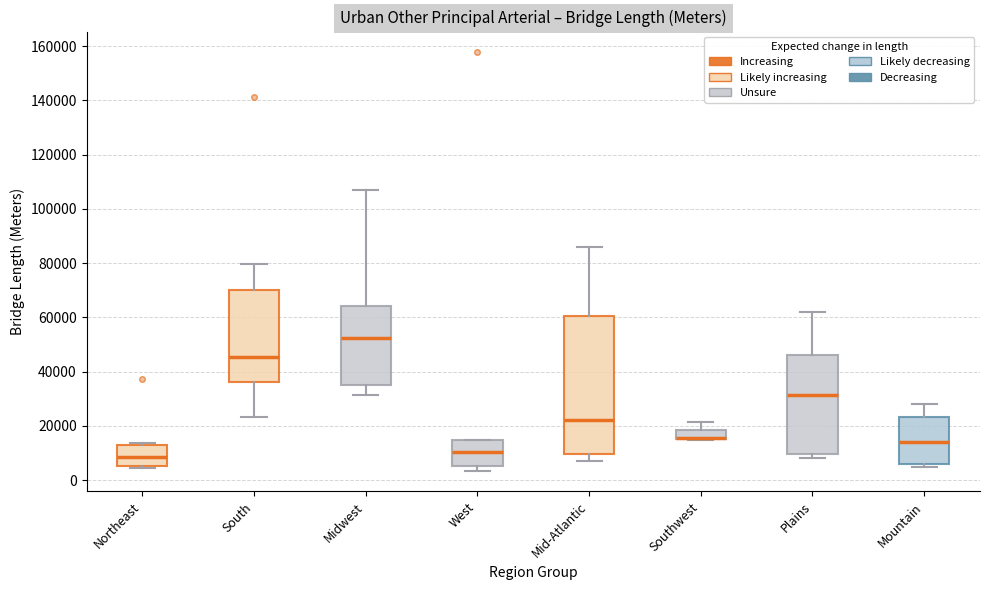

Which box is the tallest, from its lower edge to its upper edge?

Mid-Atlantic